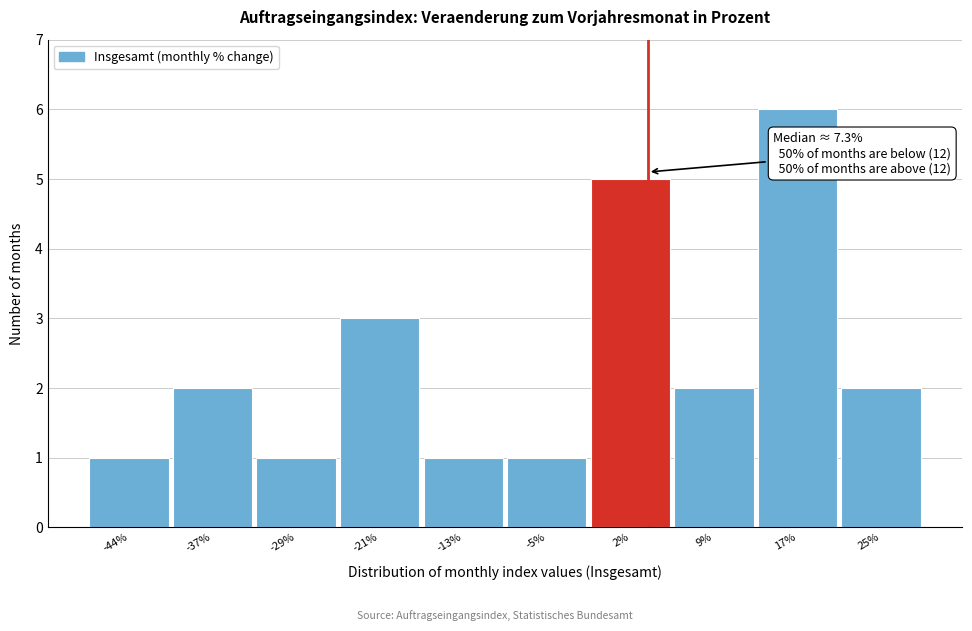

Reading left to right, extract all data points from this chart.

-44%=1	-37%=2	-29%=1	-21%=3	-13%=1	-5%=1	2%=5	9%=2	17%=6	25%=2